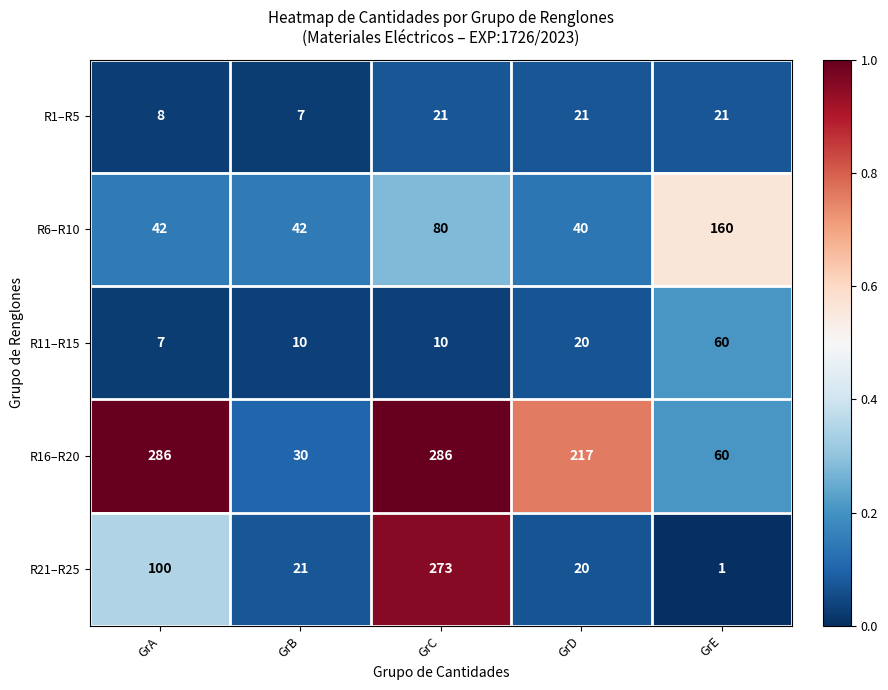

At which category is the sum across all series the highest?

GrC